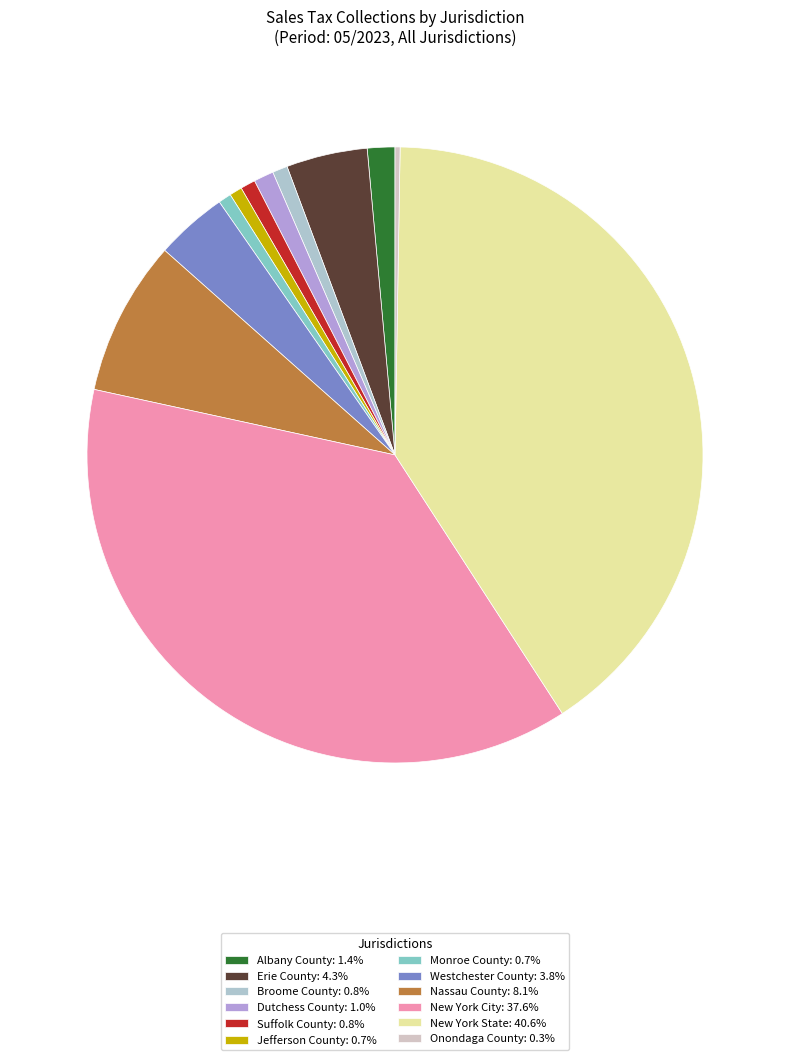

Which category has the biggest portion of the pie?

New York State